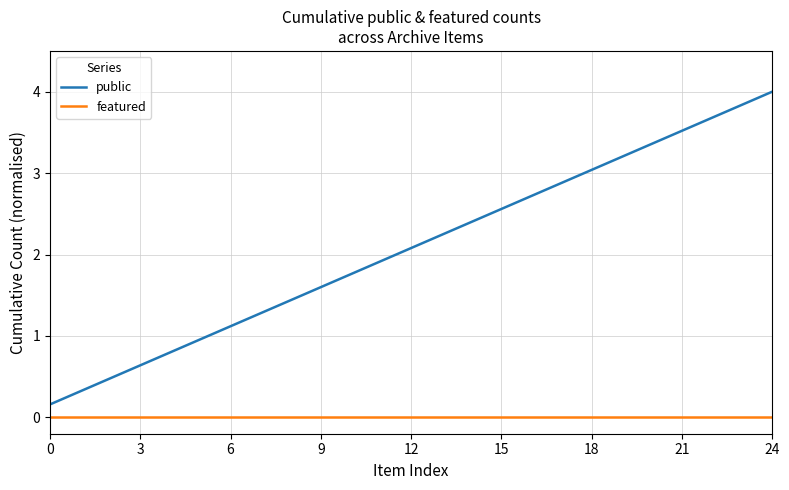

What is the maximum value for public?

4.0